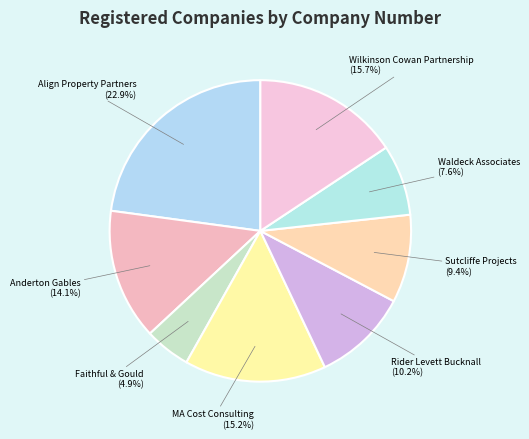

How many slices are in this pie chart?

8